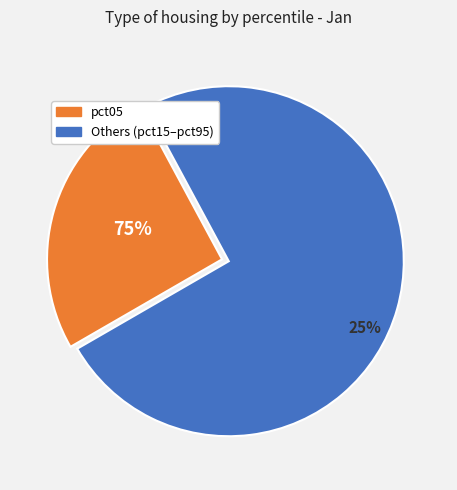

Does pct25 represent more than half of the total?

No